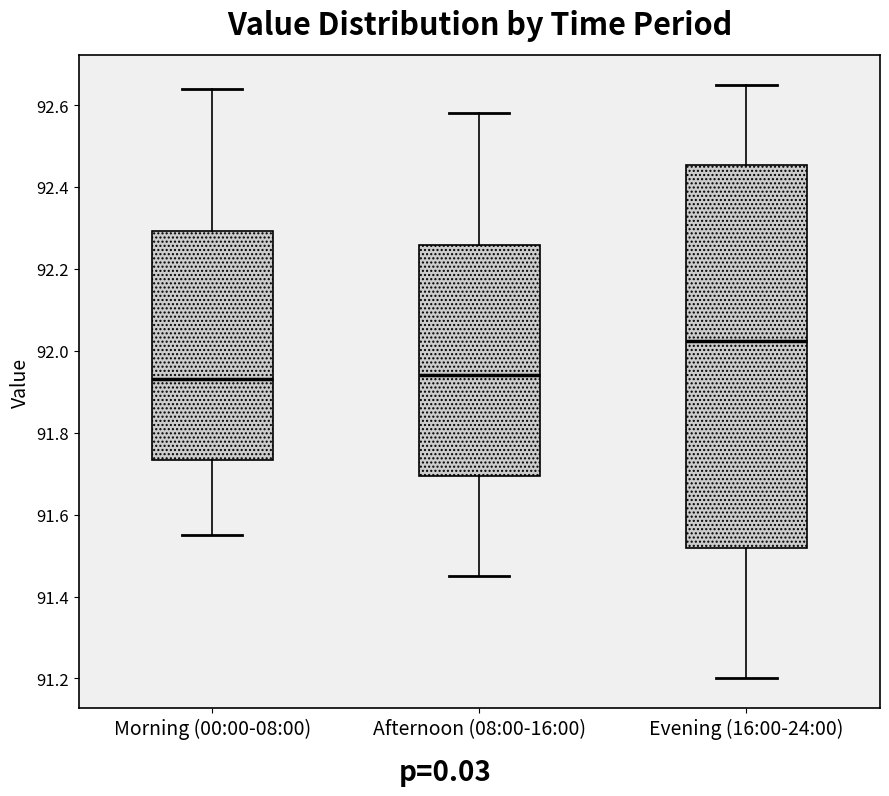

Where is the lower edge of the box for Afternoon (08:00-16:00) on the y-axis? The values are not printed on the chart, so give them approximately, as read against the axis.

91.70